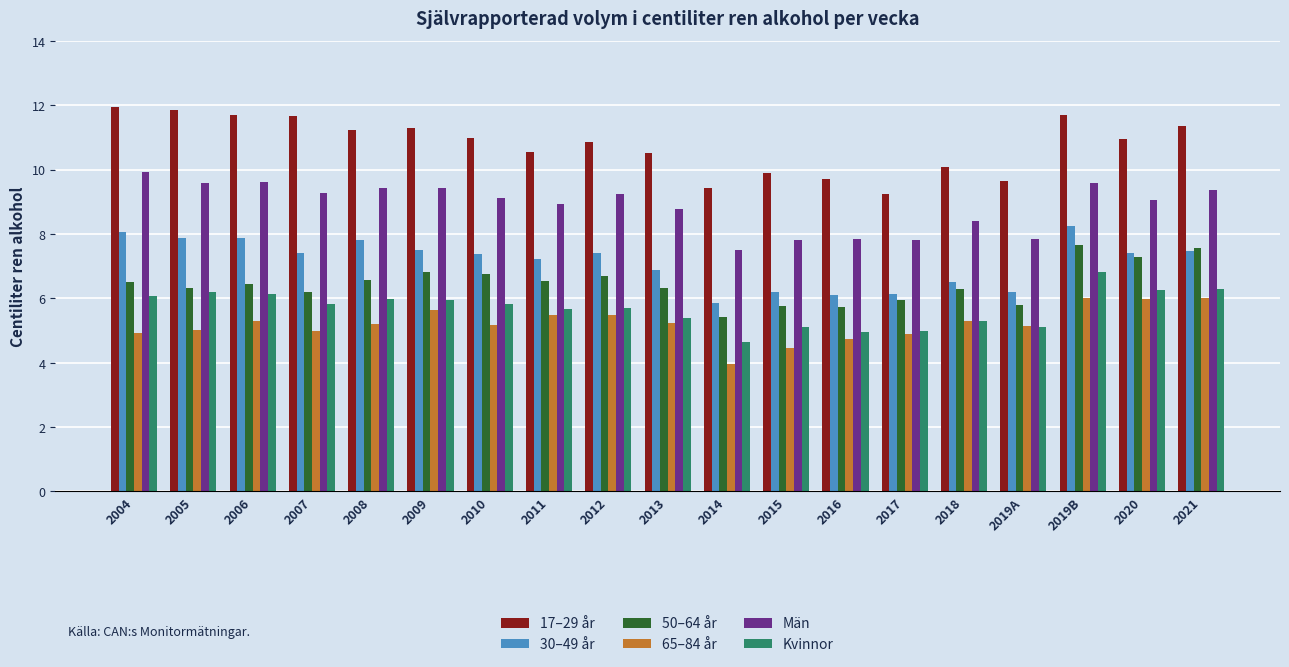

What is the greatest value displayed?

11.9